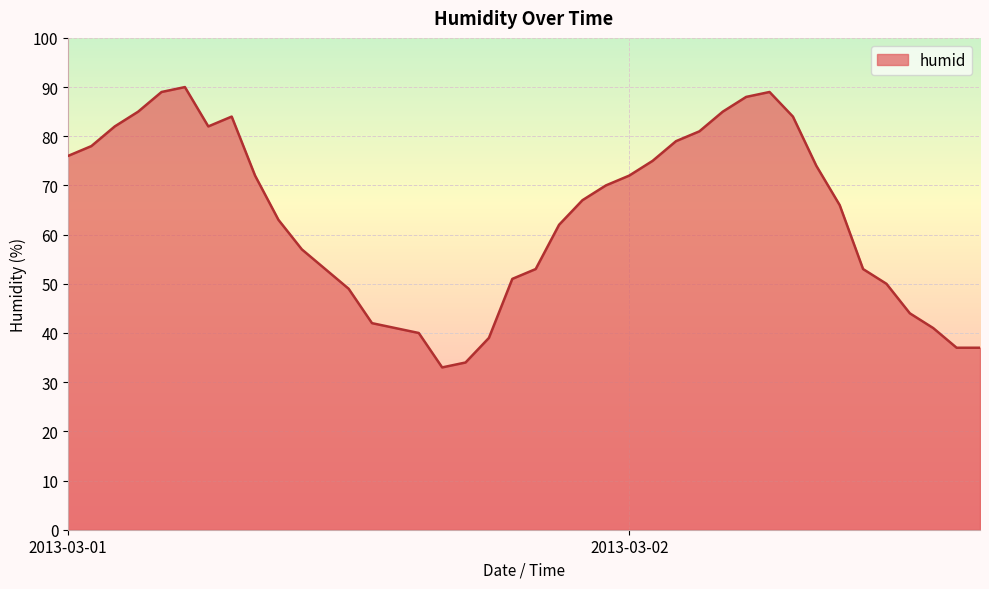

What is the difference between the maximum and minimum values?

57